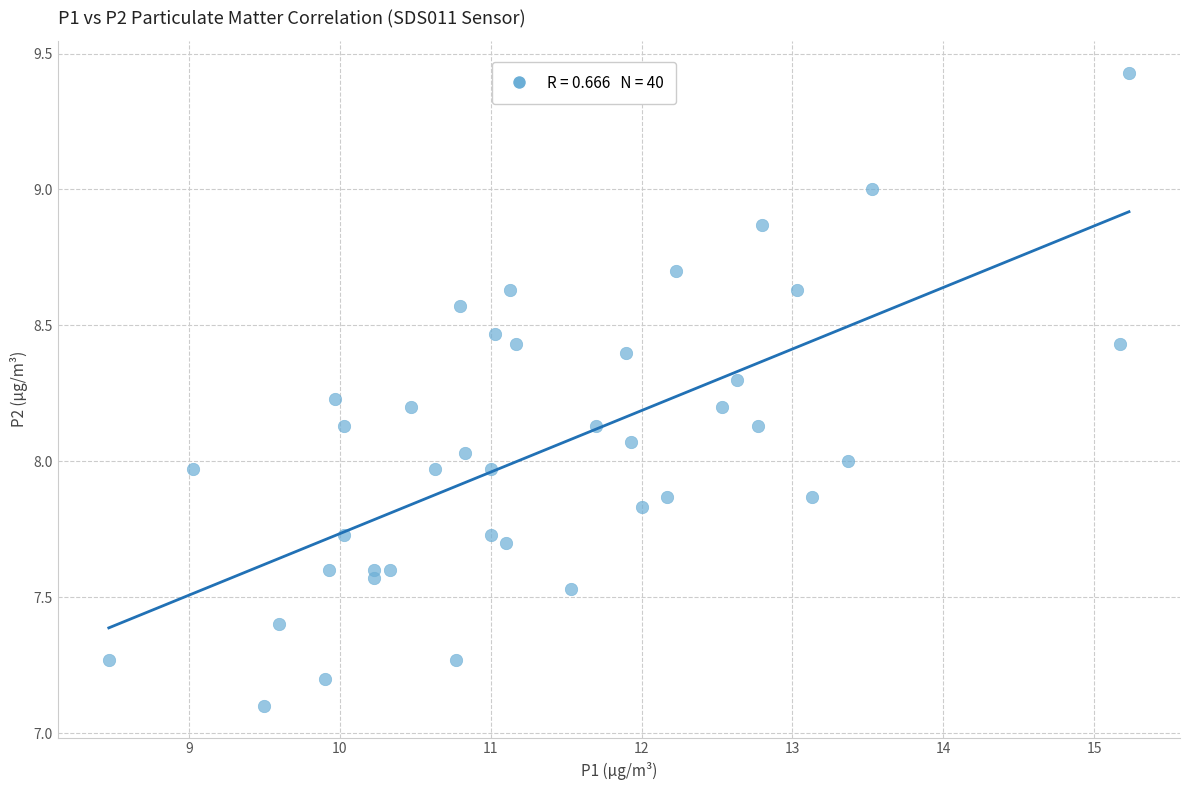

What is the range of X values (max minus min)?

6.8